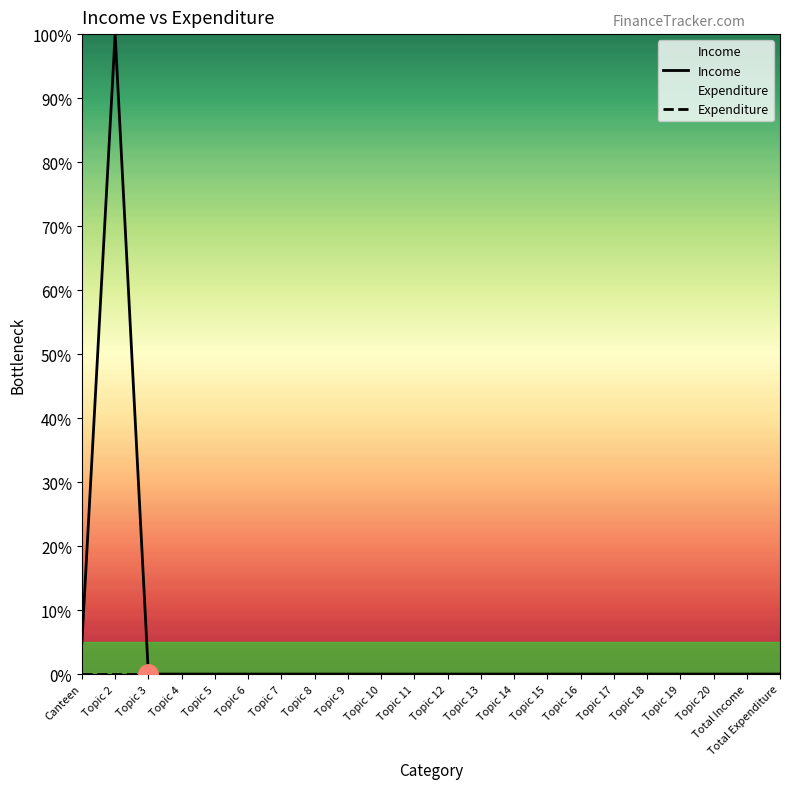

Rank the series at Topic 14 from lowest to highest value.

Income, Expenditure